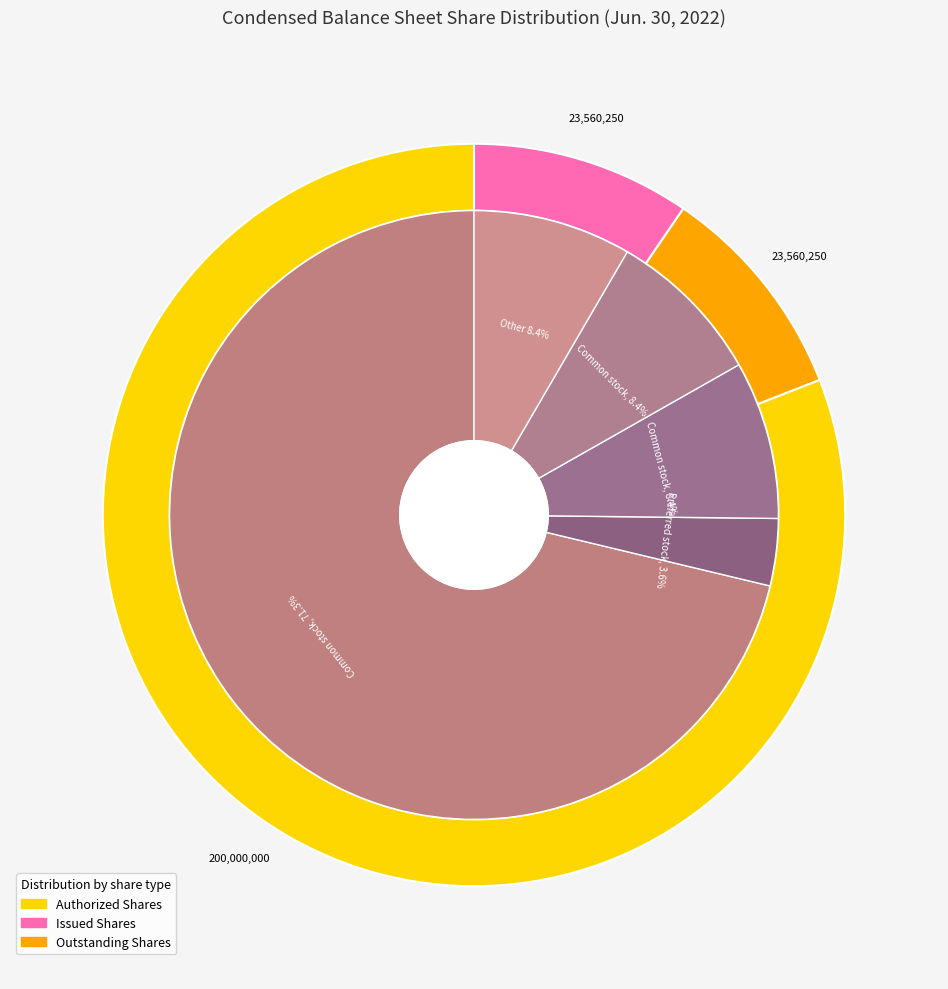

Which category accounts for the majority?

Common stock, shares authorized